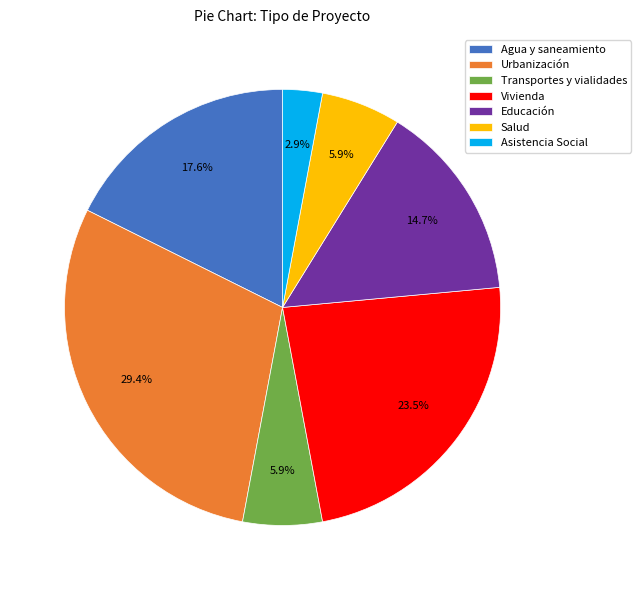

What is the largest slice in the pie chart?

Urbanización